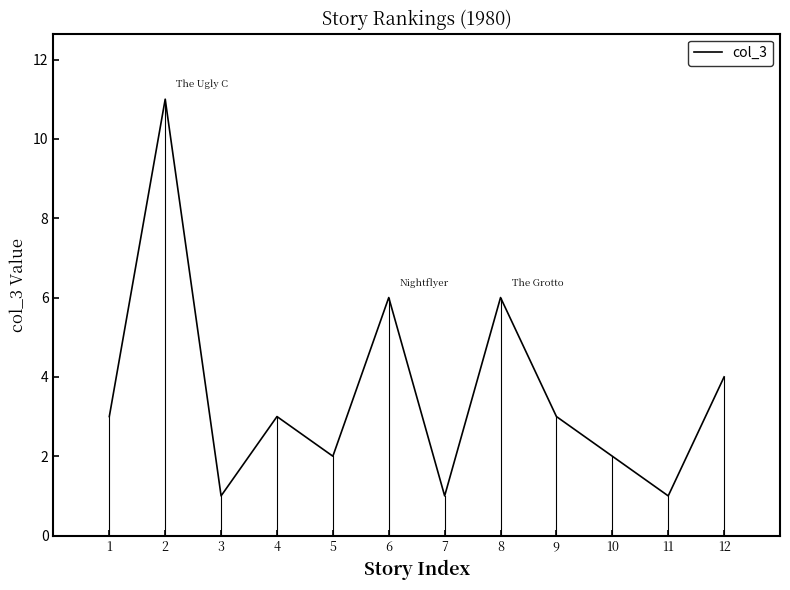

Approximately how many times larger is the value at 3 compared to 1?

0.3